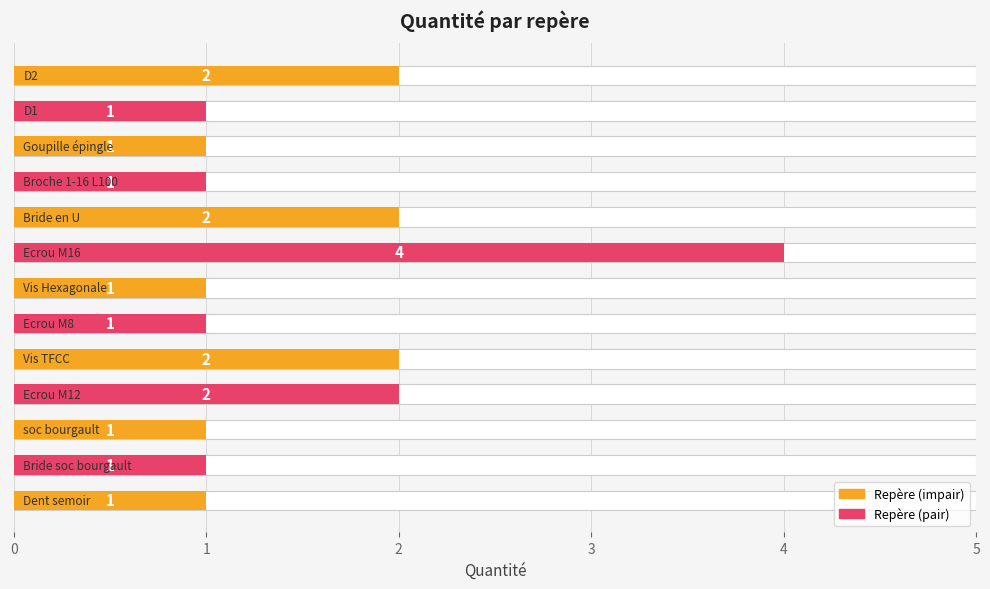

What is the approximate value at 7?

4